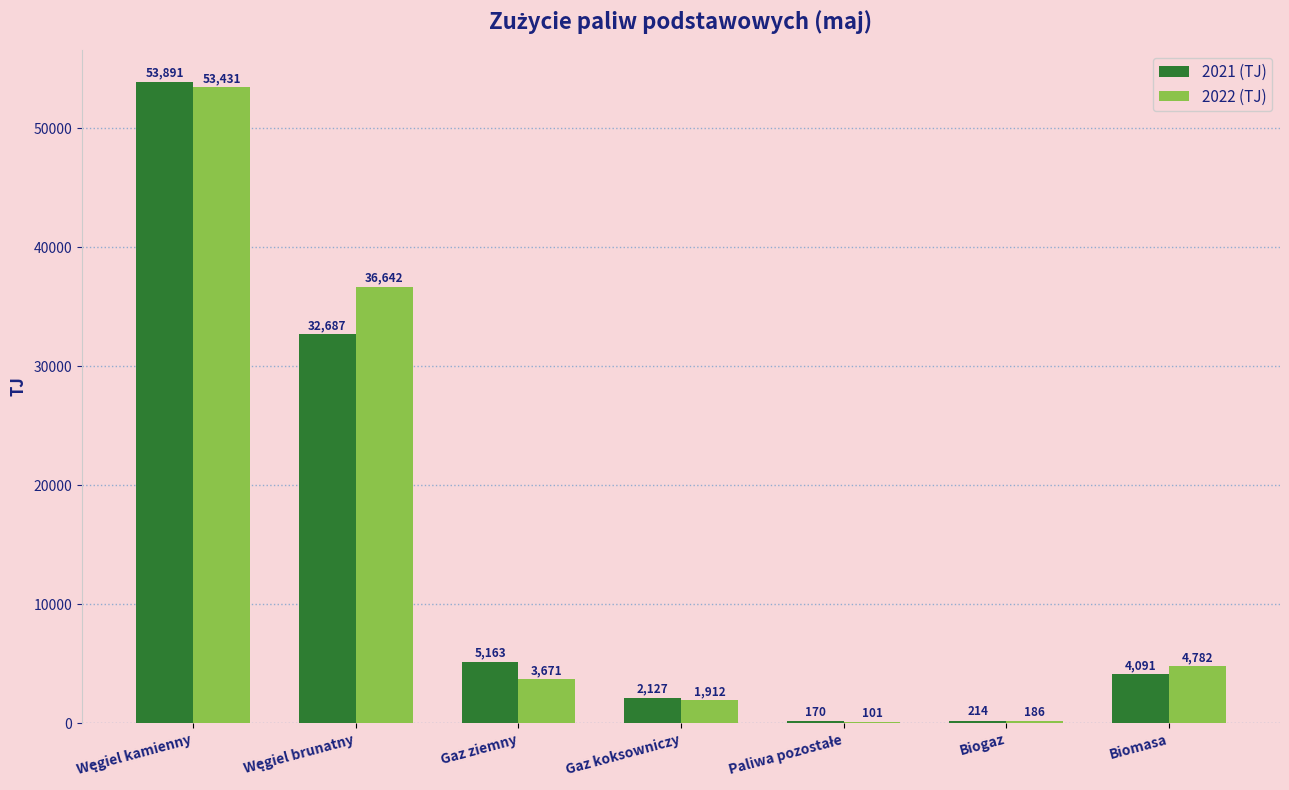

The value of 2022 (TJ) at Biogaz is 185.9. True or false?

True